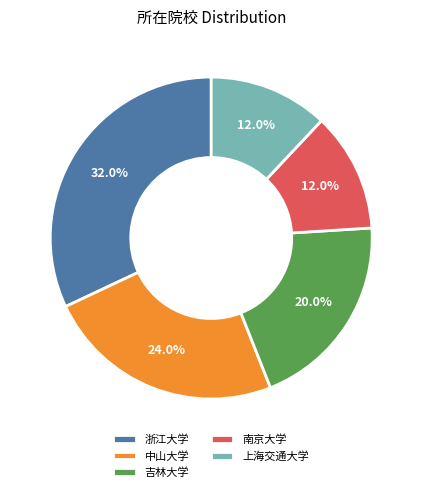

To the nearest percent, what is the average slice percentage?

20%